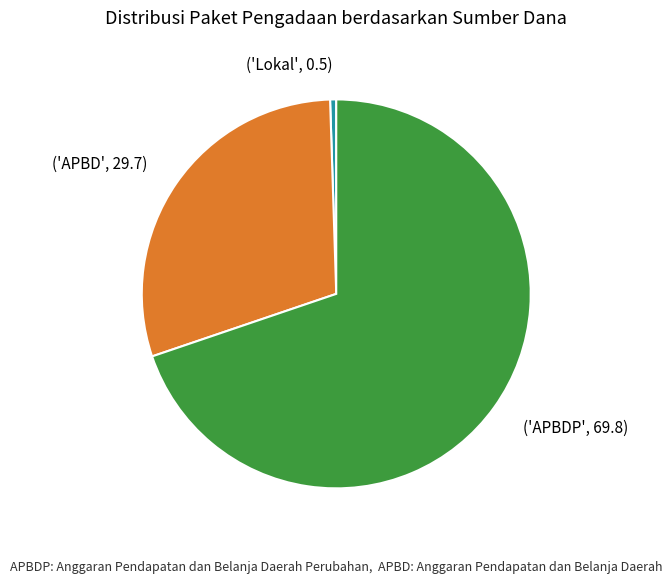

Is the sum of ('APBD', 29.7) and ('Lokal', 0.5) greater than half?

No